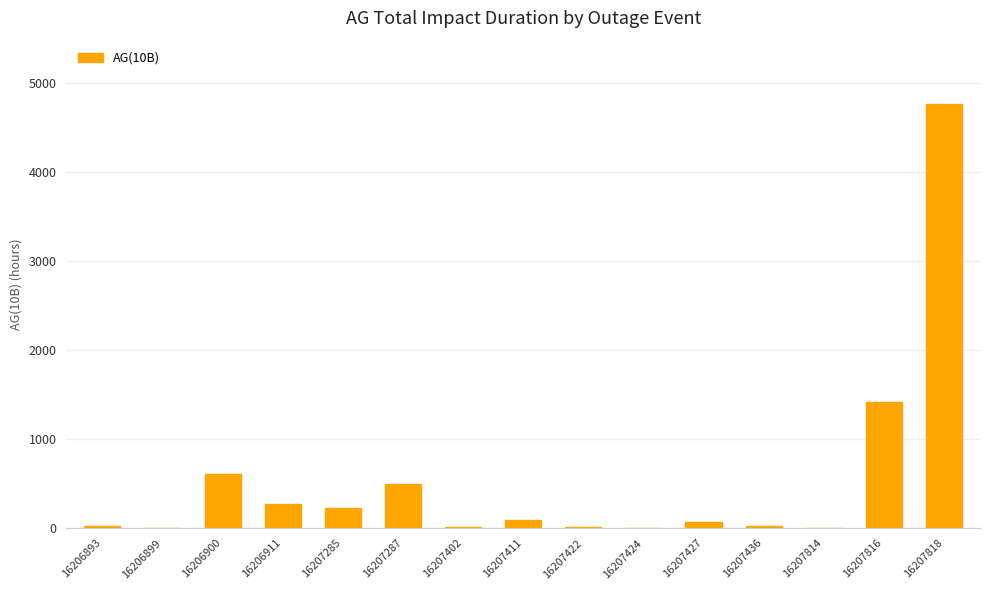

What is the sum of the values at 16207424 and 16207402?

13.7